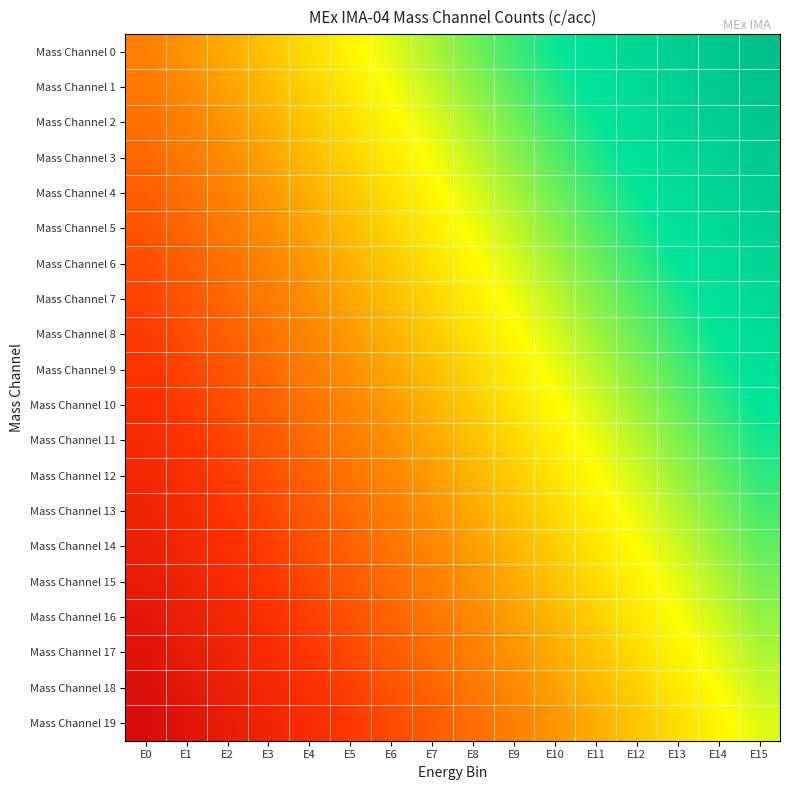

What is the total value across all series at E14?

12.7